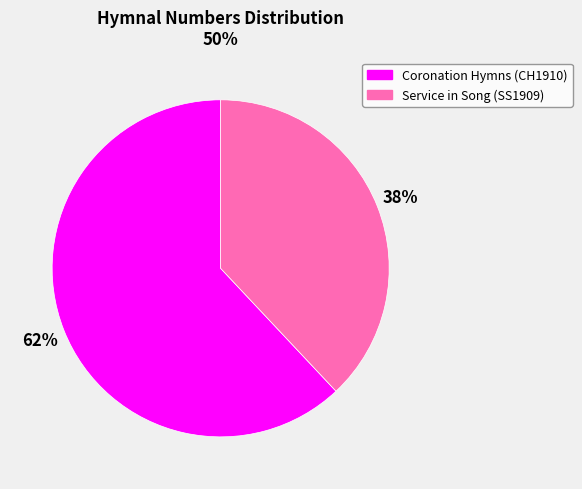

Combined, do Coronation Hymns (CH1910) and Service in Song (SS1909) account for over 50%?

Yes